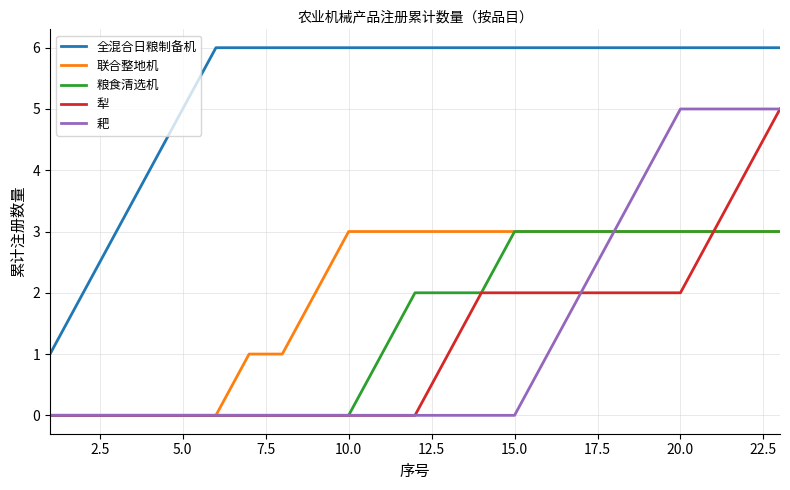

What is the difference between the second highest and second lowest values in the 犁 series?

4